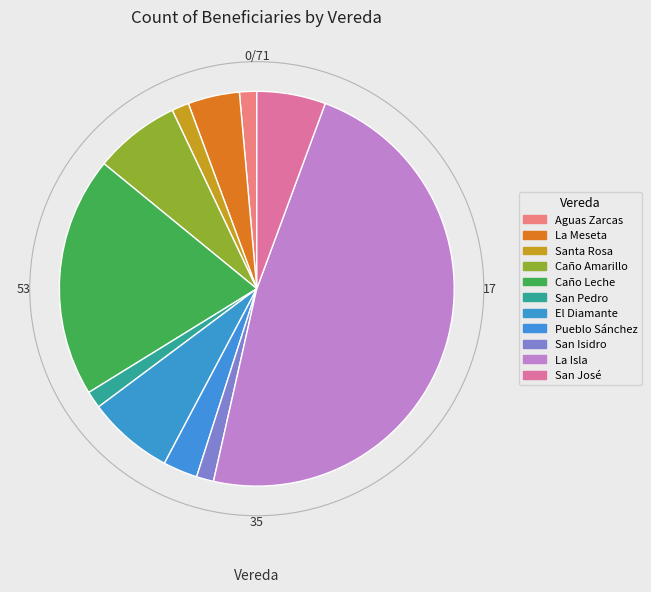

How many segments does this pie chart have?

11